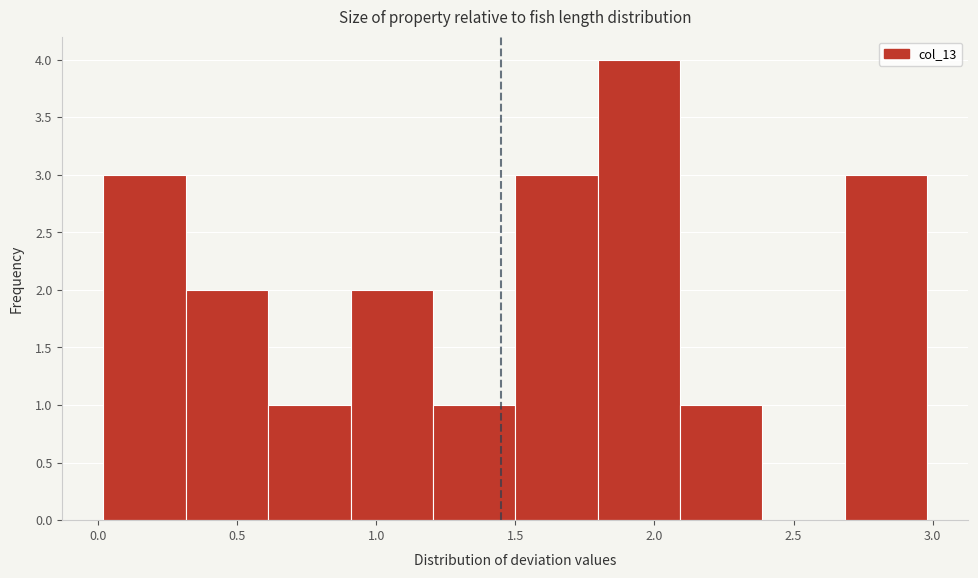

Which range on the x-axis has the tallest bar?

1.8 to 2.1